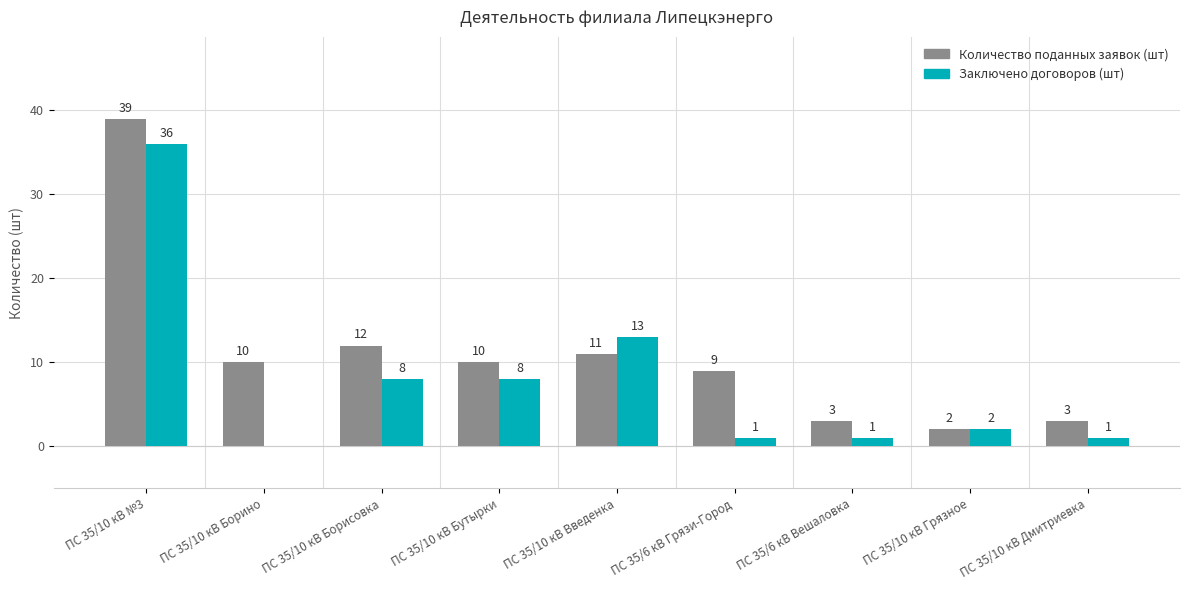

Reading left to right, list all the values displayed in this chart.

Количество поданных заявок (шт): 39	10	12	10	11	9	3	2	3
Заключено договоров (шт): 36	0	8	8	13	1	1	2	1